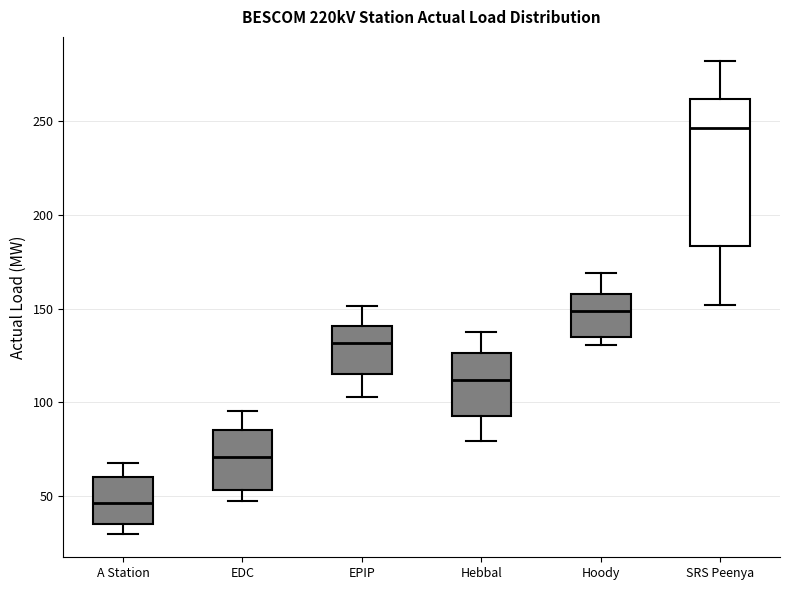

Which box's median line is the lowest?

A Station